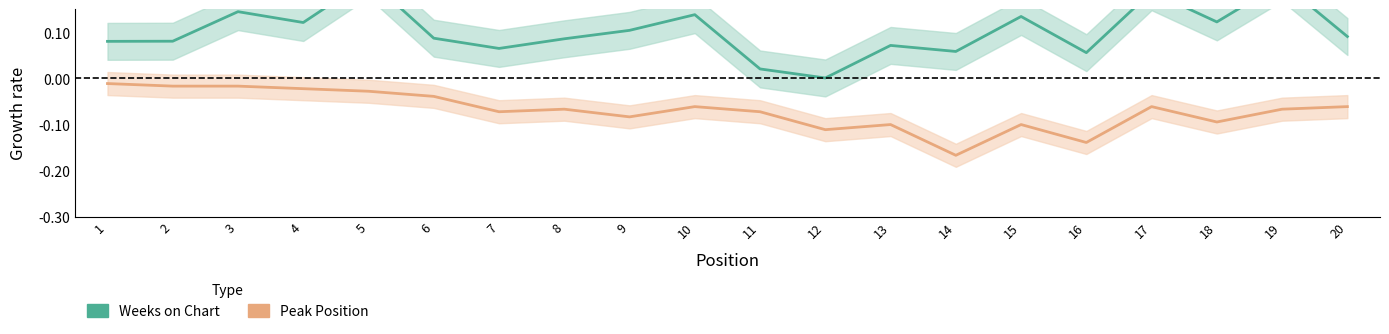

Rank the series by their average value, from lowest to highest.

Peak Position, Weeks on Chart